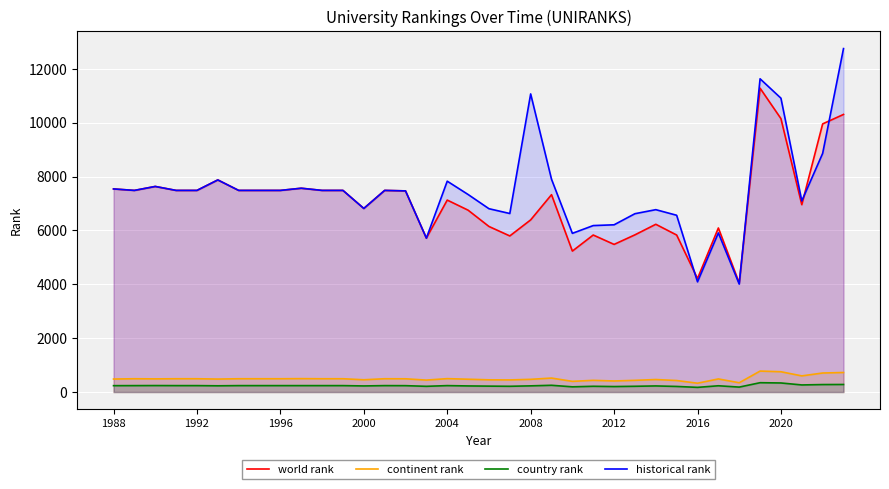

What is the lowest value of the world rank series?

4048.0